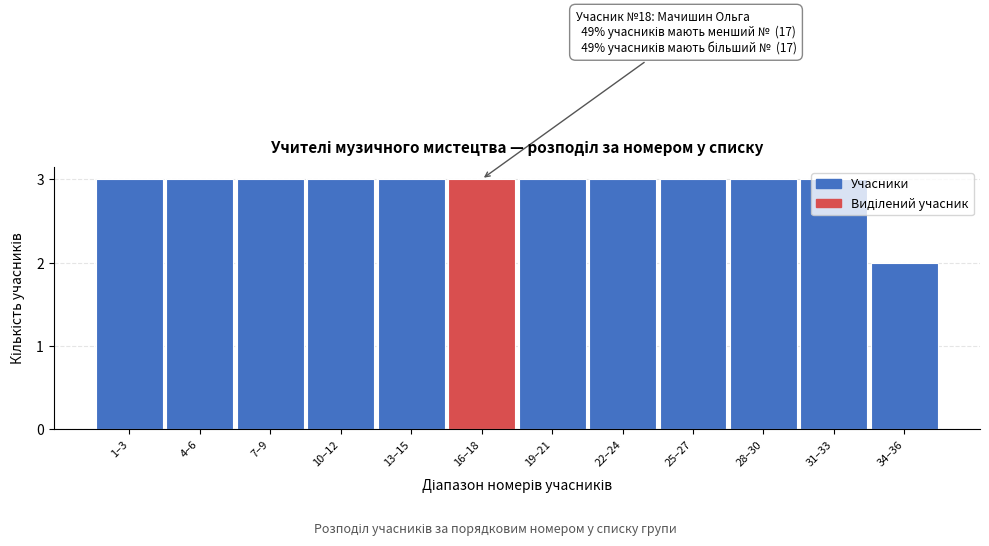

What position from the right is 16–18?

7